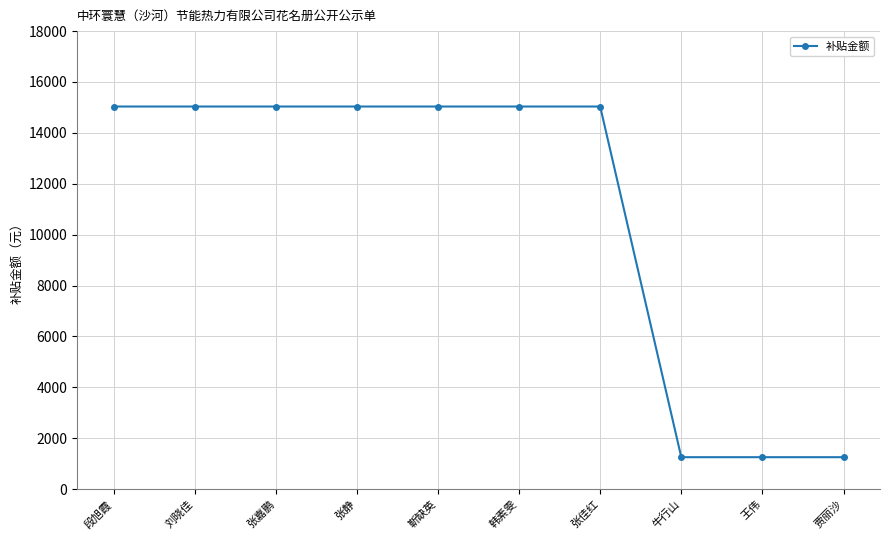

What is the difference between the values at 靳缺英 and 牛行山?

13783